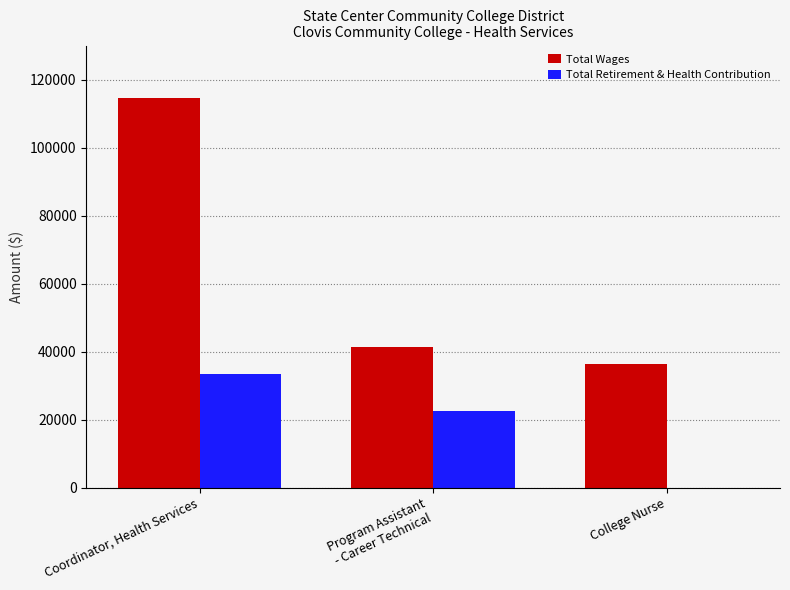

Between Coordinator, Health Services and College Nurse, which series saw the biggest shift?

Total Wages